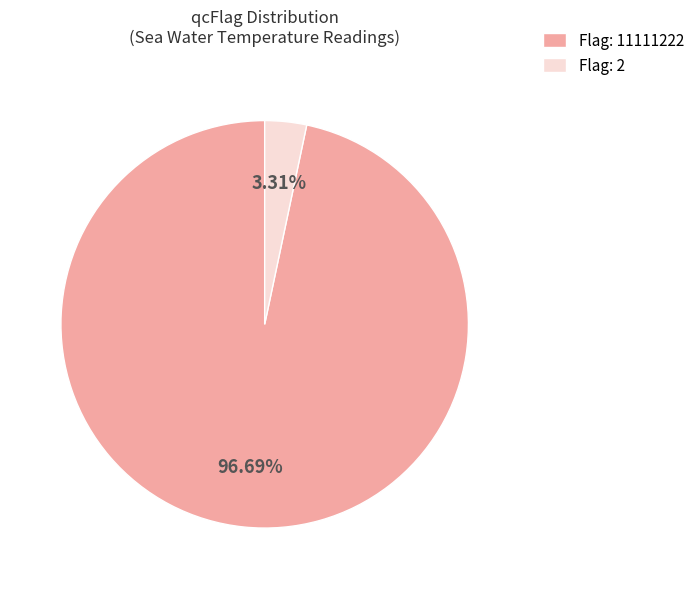

Rank the categories by value from lowest to highest.

Flag: 2, Flag: 11111222